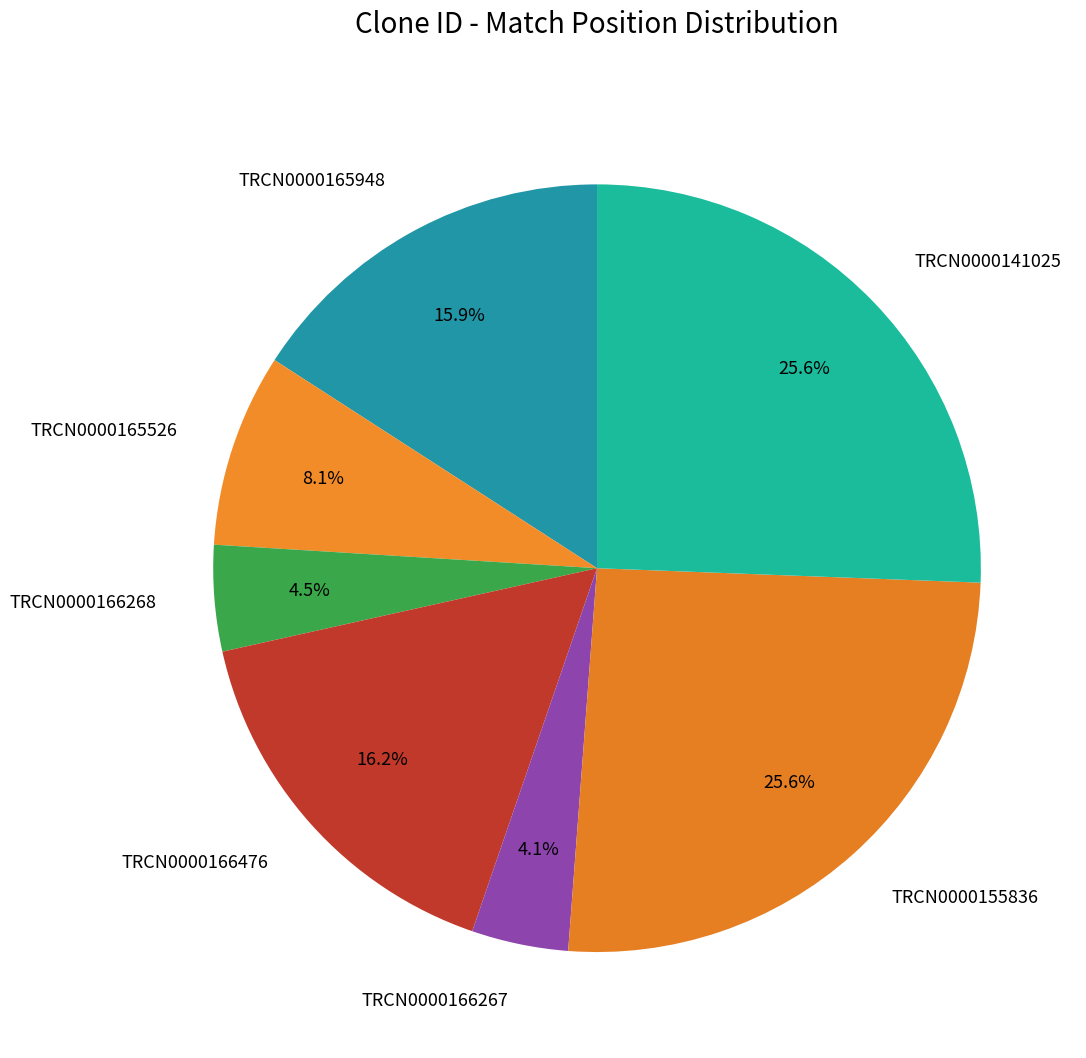

Is it true that TRCN0000141025 is 26% of the pie?

True